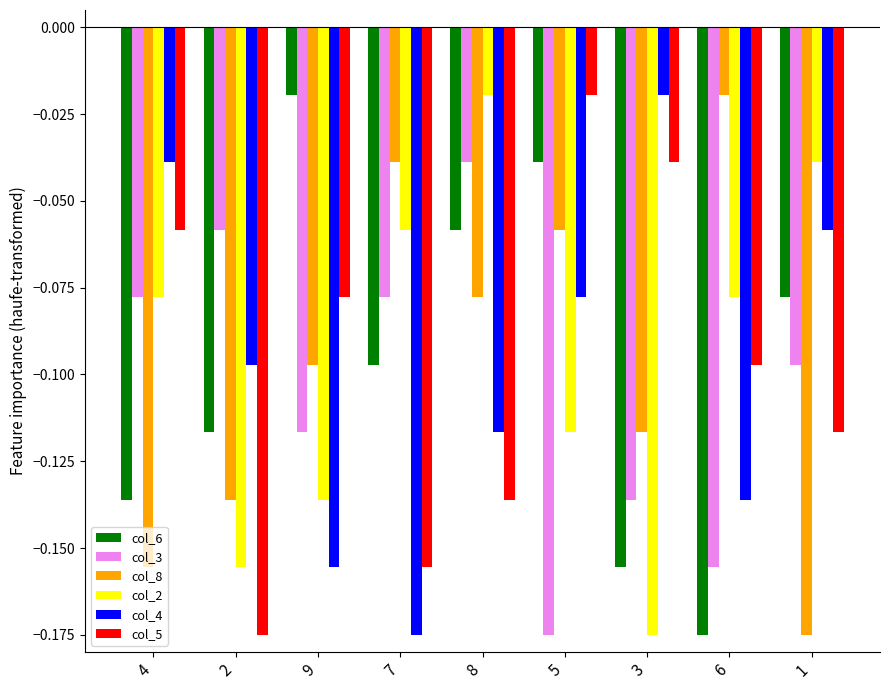

What is the difference between the highest and lowest values at 8?

0.1